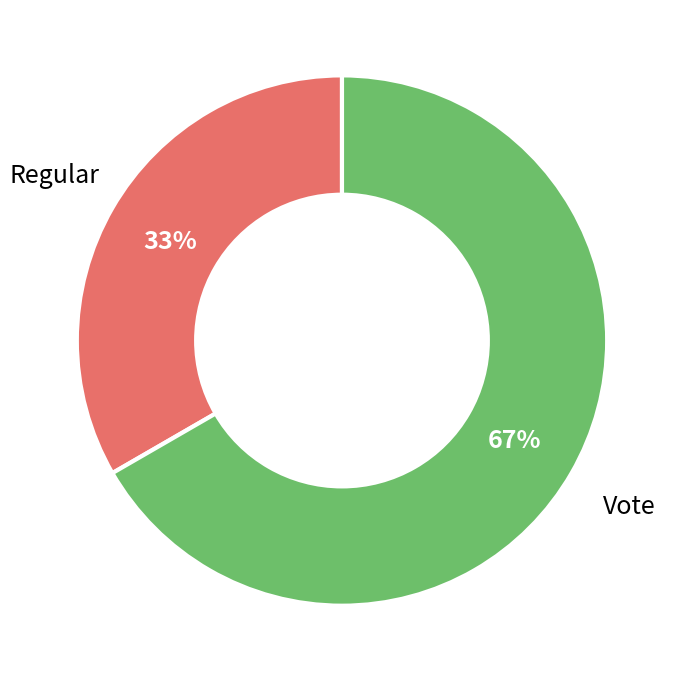

To the nearest percent, what is the average slice percentage?

50%